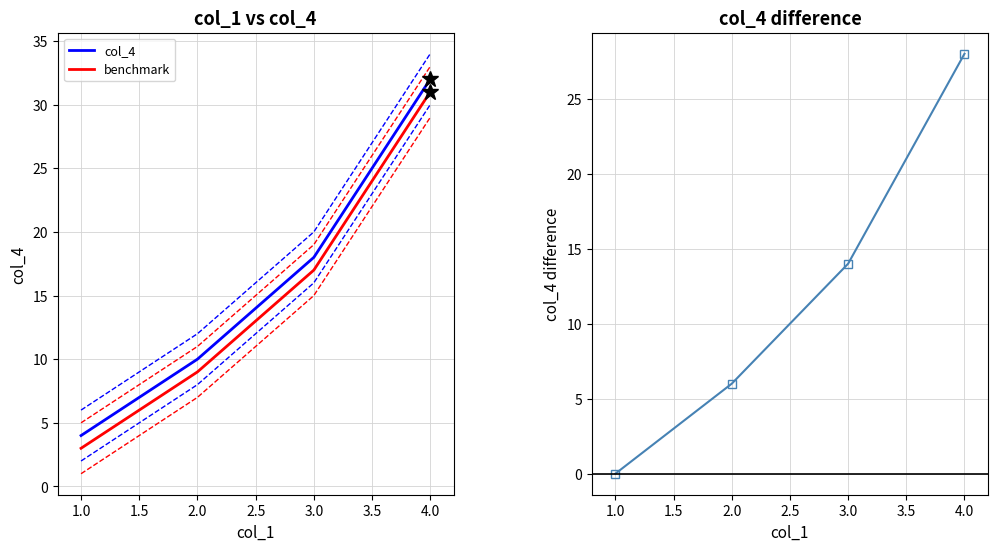

Reading right to left, list all the values displayed in this chart.

col_4: 32	18	10	4
benchmark: 31	17	9	3
col_4 difference: 28	14	6	0